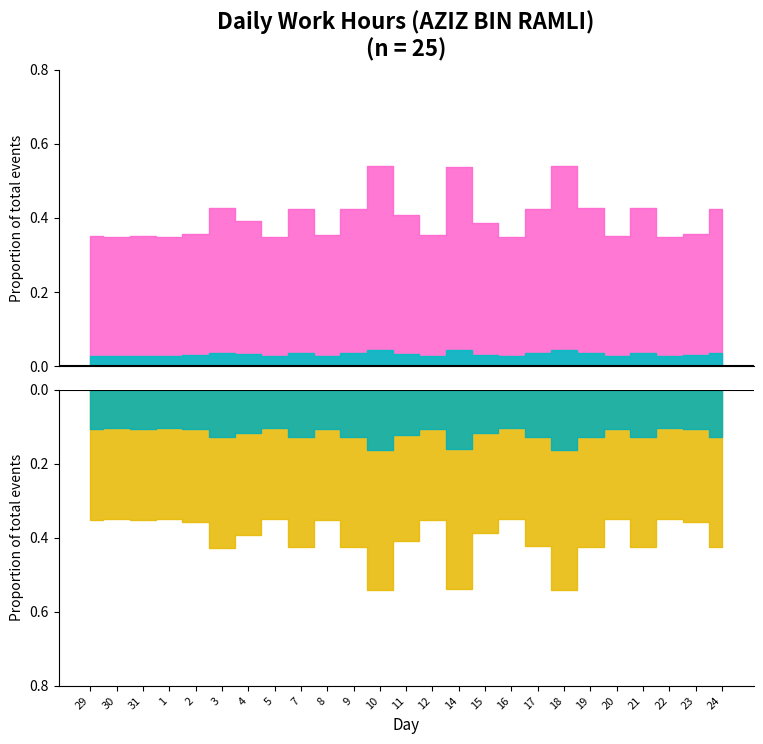

True or false: the data shows 3.3 at 24.

False